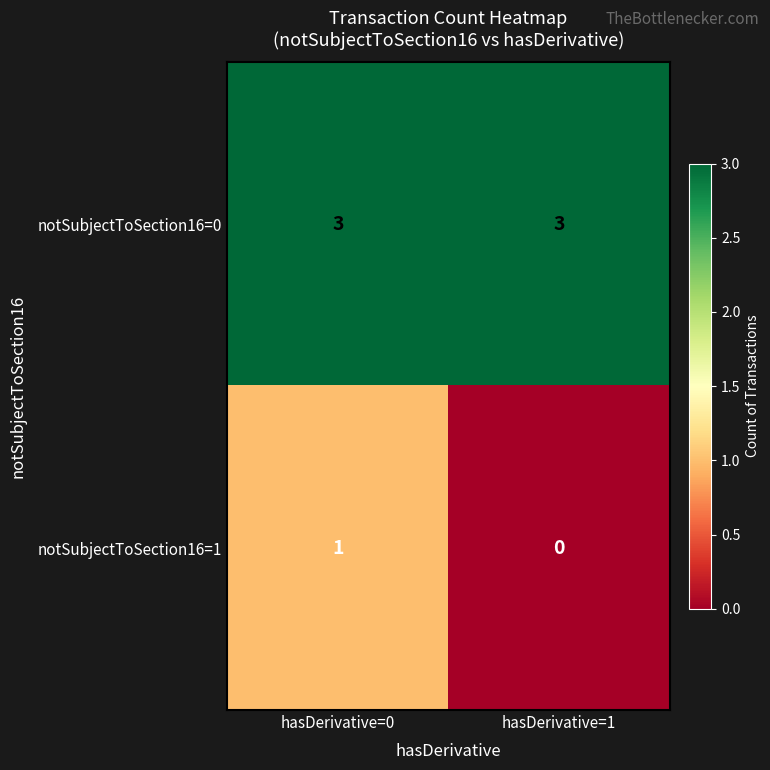

What is the lowest value of the notSubjectToSection16=0 series?

3